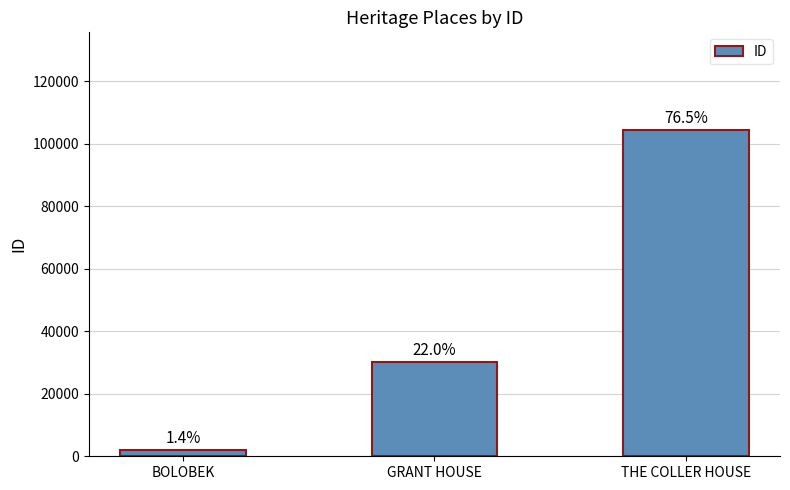

How many bars are there in total?

3